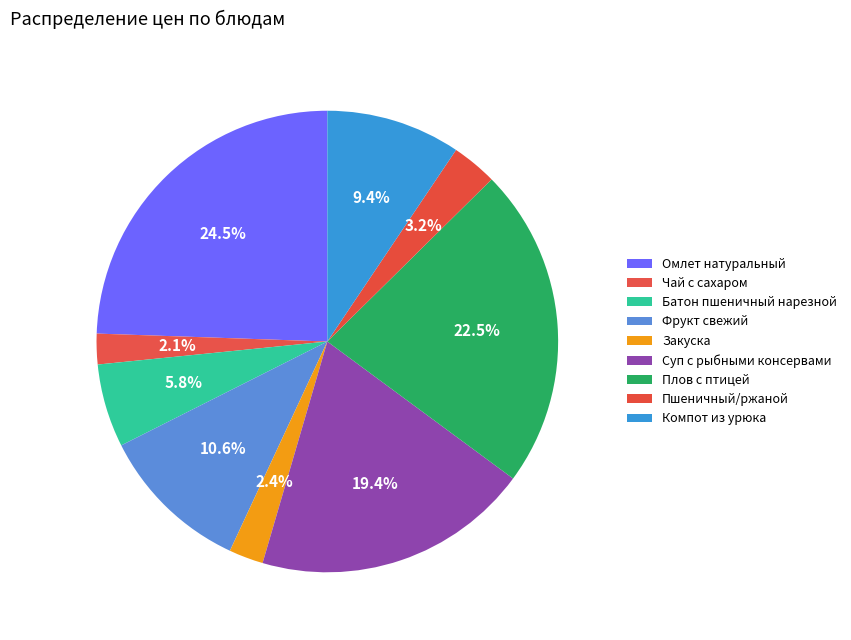

True or false: Суп с рыбными консервами accounts for 32% of the total.

False